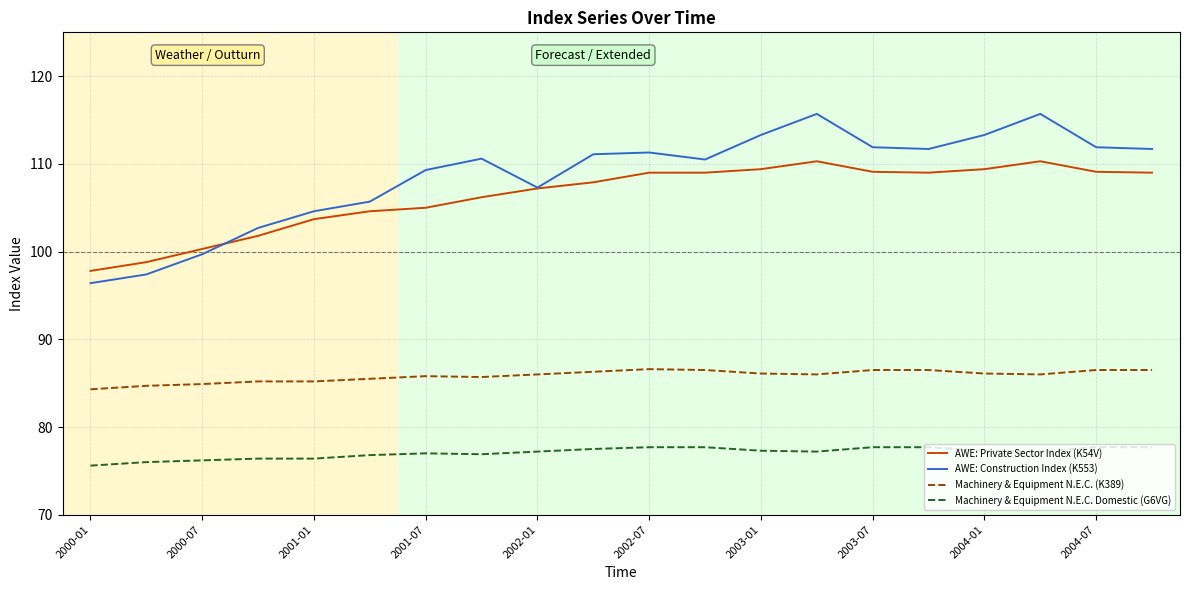

Which series has the largest total across all categories?

AWE: Construction Index (K553)